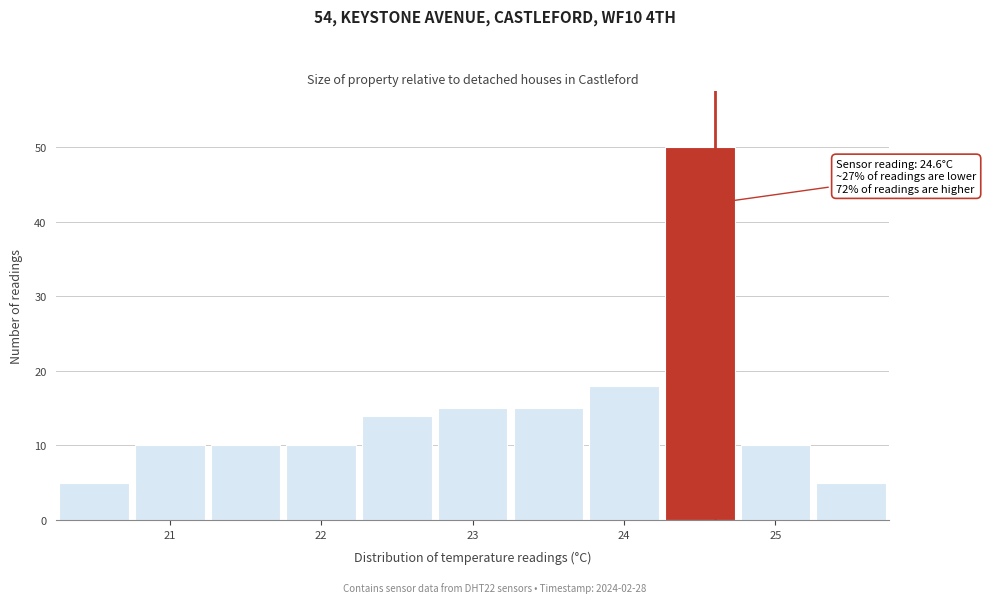

Which range on the x-axis has the tallest bar?

24.25 to 24.75